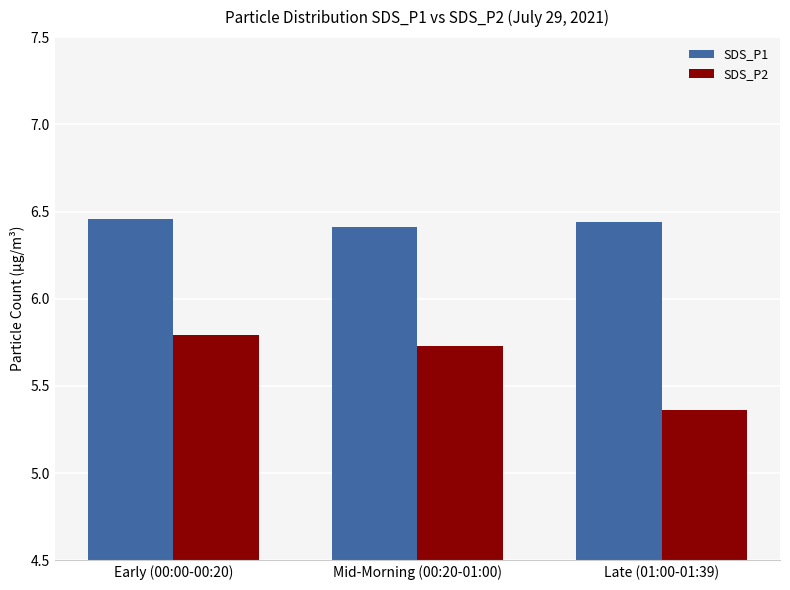

Between Early (00:00-00:20) and Mid-Morning (00:20-01:00), which series saw the biggest shift?

SDS_P2